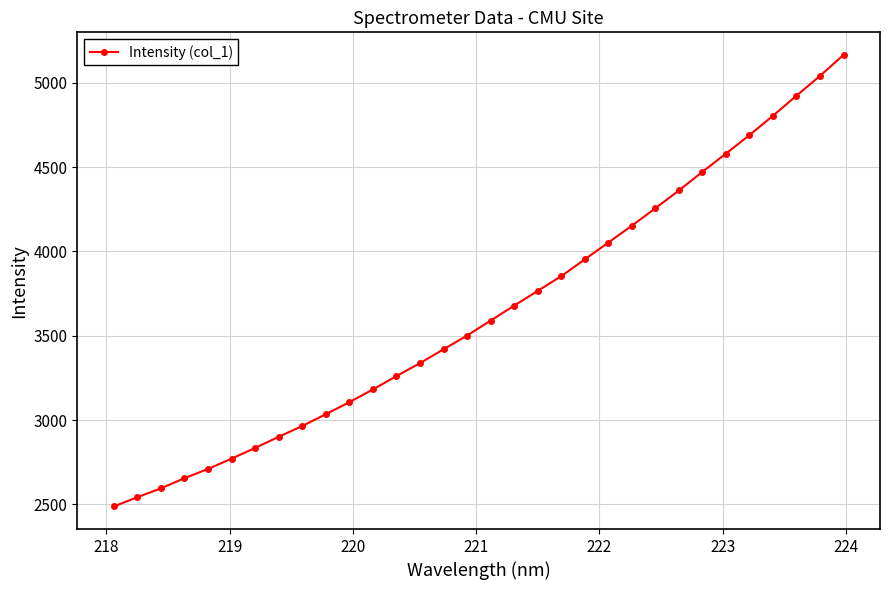

What is the value of the 1st point from the left?

2487.9